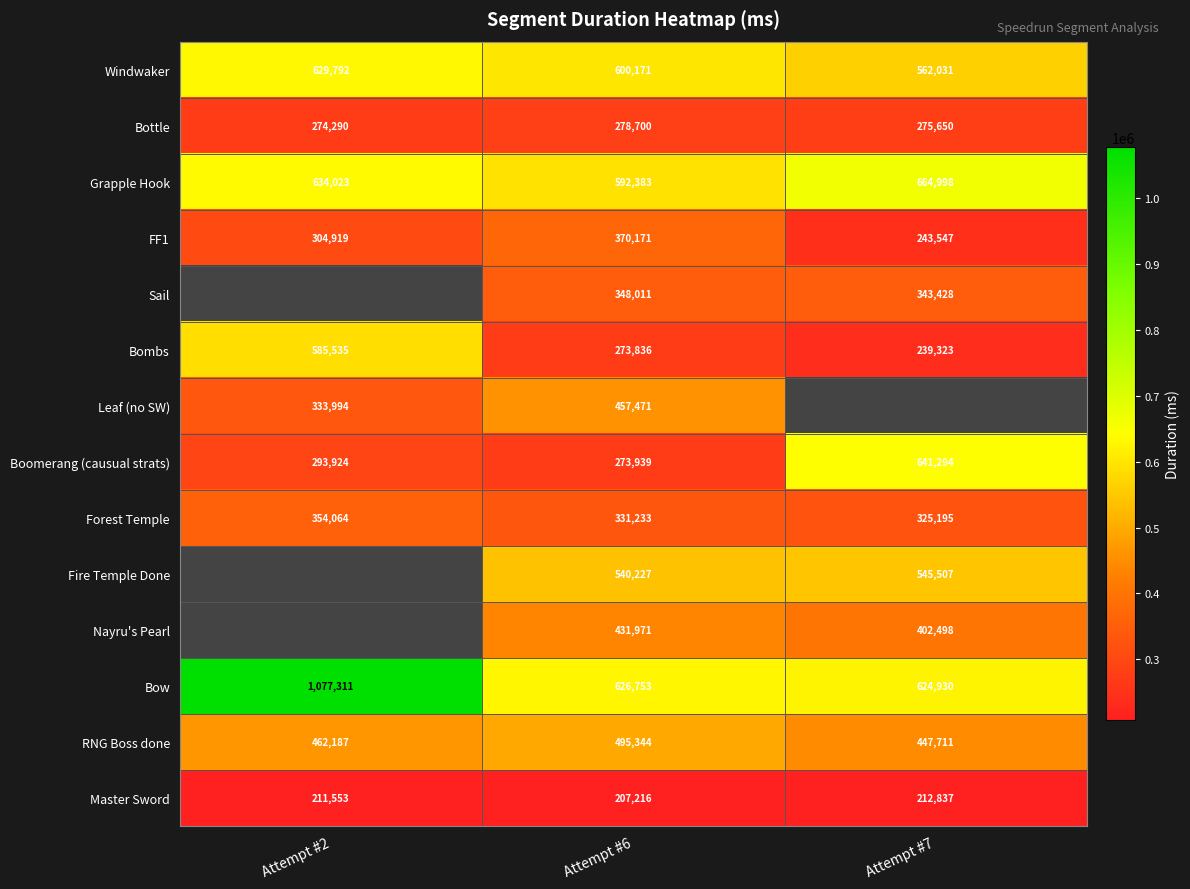

Count the number of data series in this chart.

14